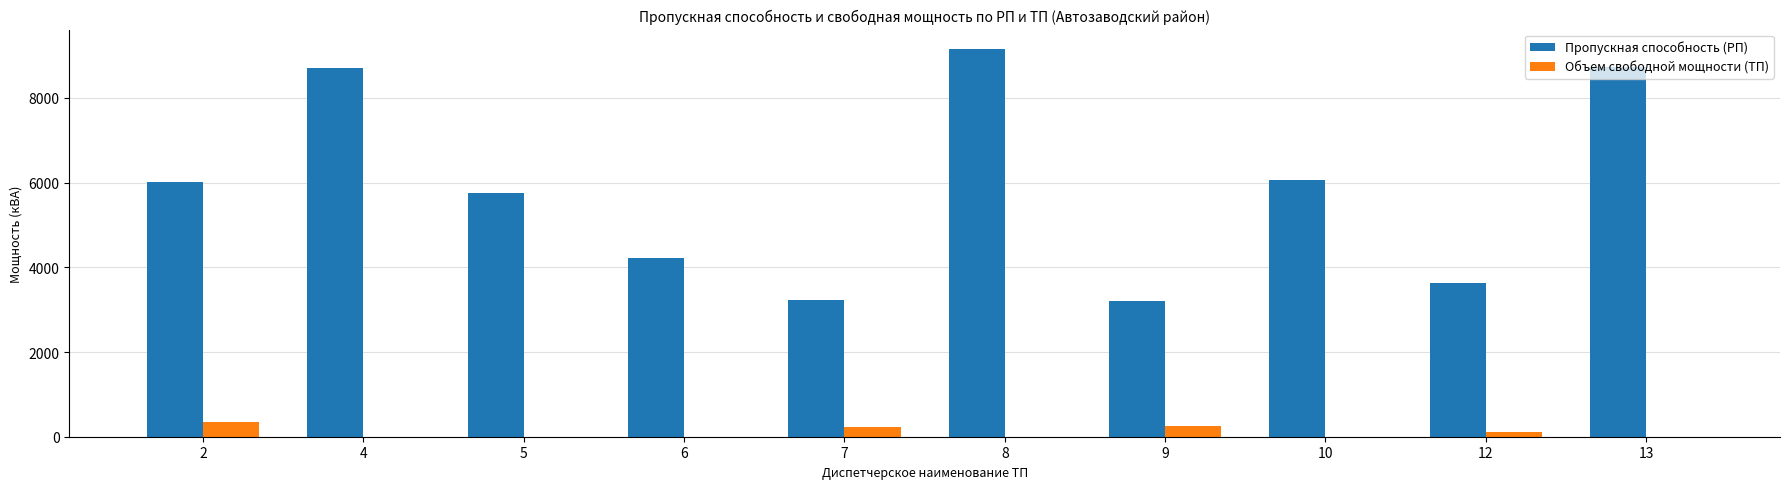

What is the greatest value displayed?

9157.5